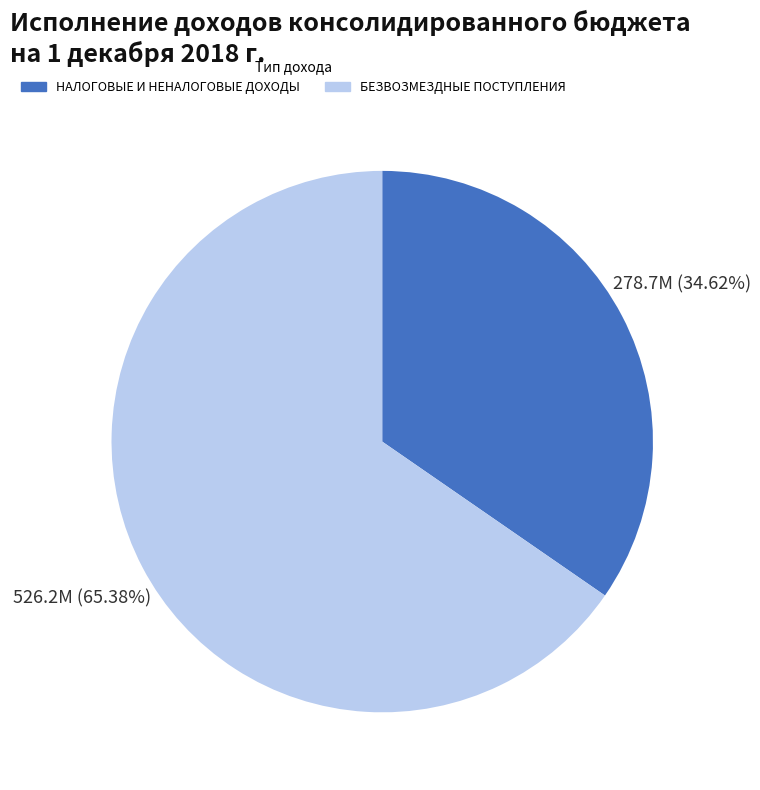

Is there a majority slice in this chart?

Yes